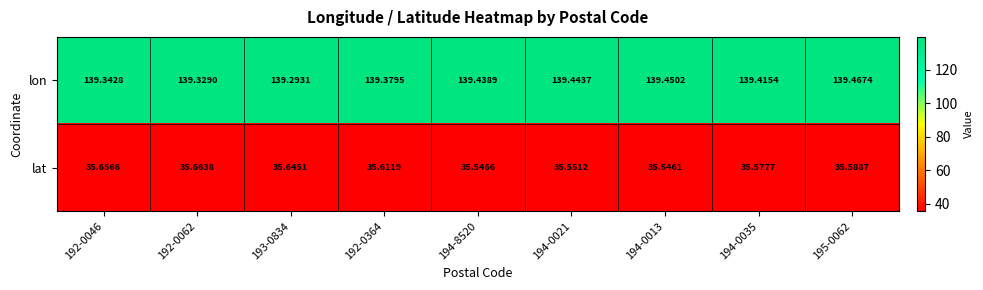

Which series has the largest total across all categories?

lon